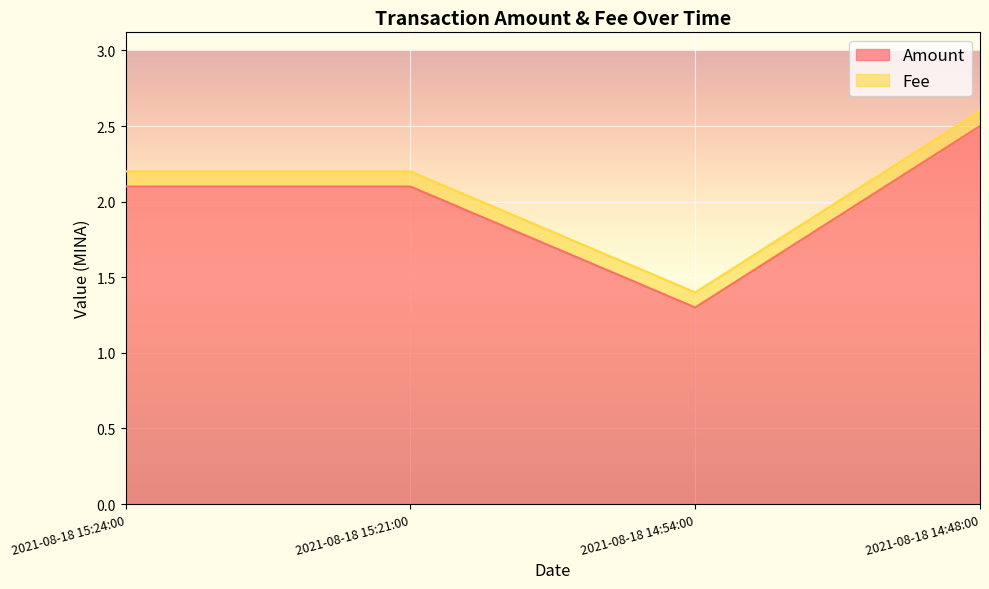

How many data points are above 2?

3